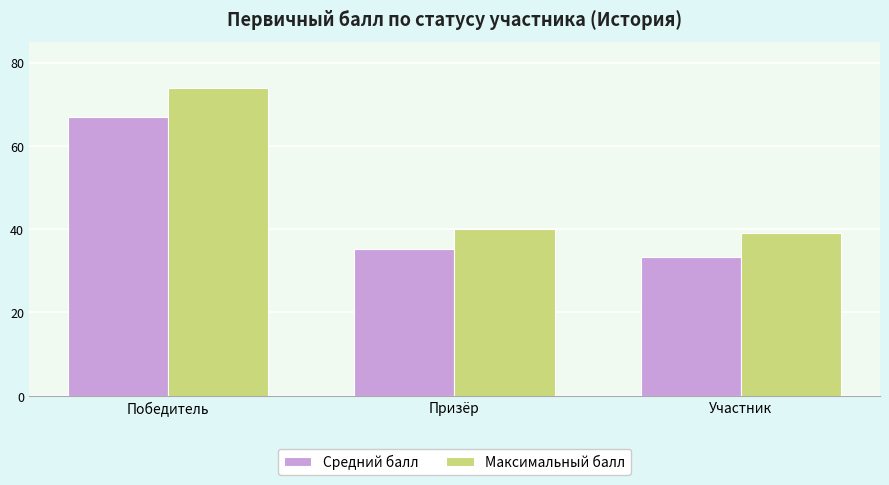

What is the sum of all Максимальный балл values?

153.0